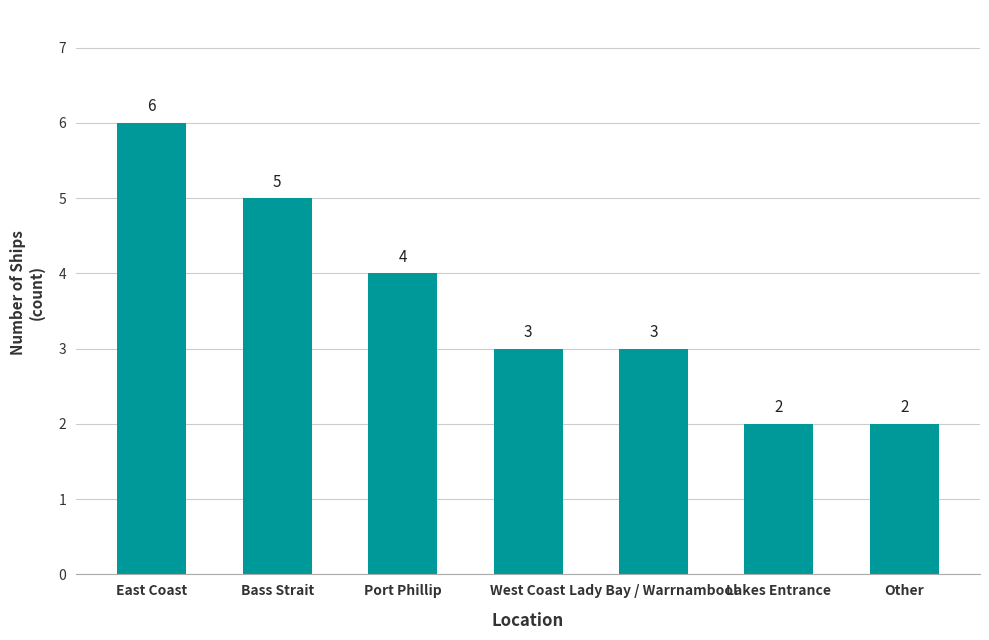

Does the chart contain any negative values?

No